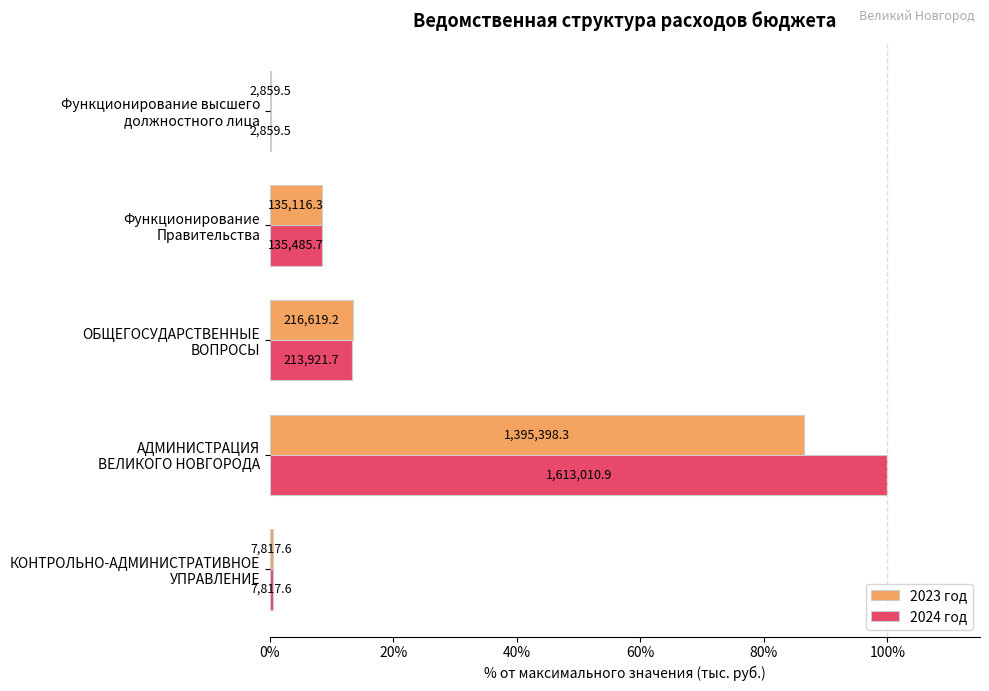

List the series in order of their peak value, lowest first.

2023 год, 2024 год